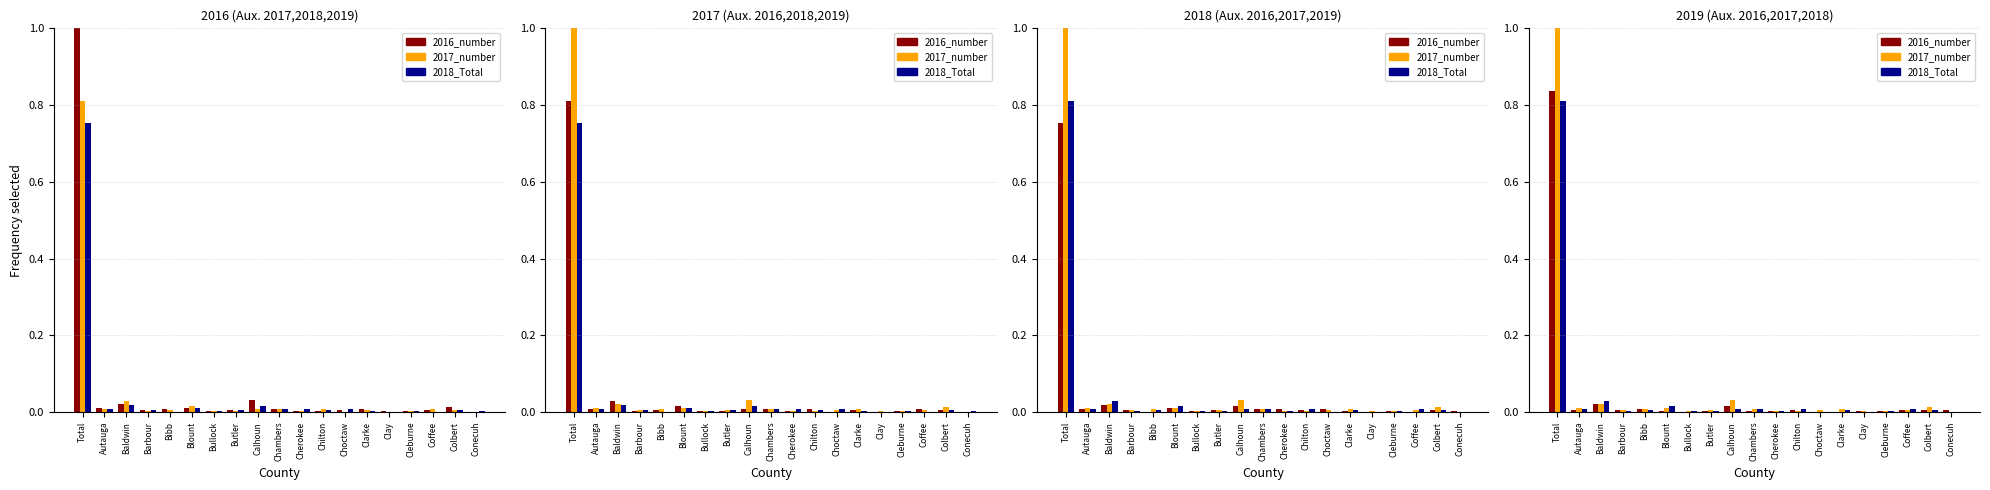

What is the sum of all 2018_Total values?

0.9